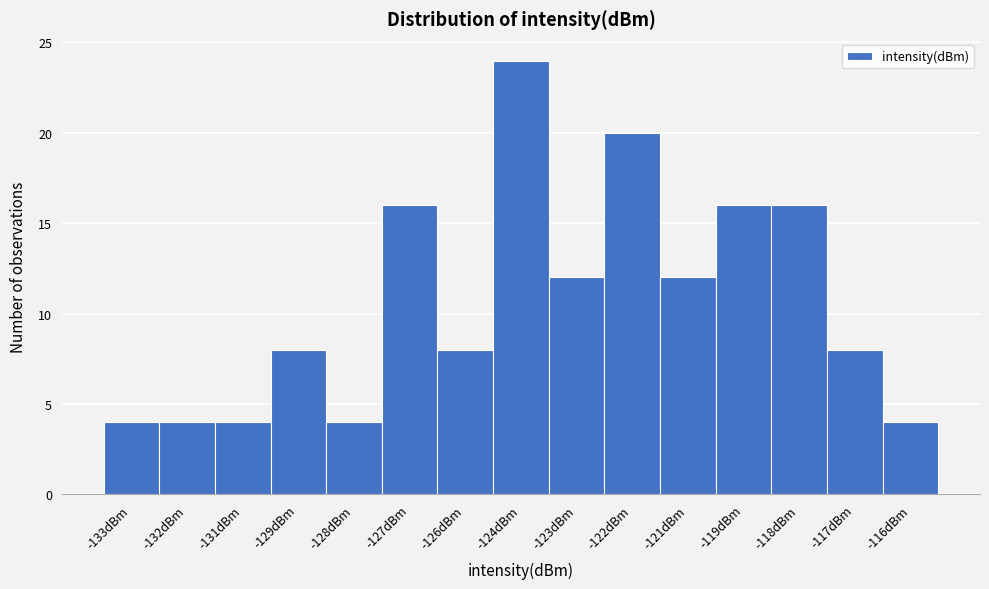

Reading left to right, extract all data points from this chart.

-133dBm=4	-132dBm=4	-131dBm=4	-129dBm=8	-128dBm=4	-127dBm=16	-126dBm=8	-124dBm=24	-123dBm=12	-122dBm=20	-121dBm=12	-119dBm=16	-118dBm=16	-117dBm=8	-116dBm=4